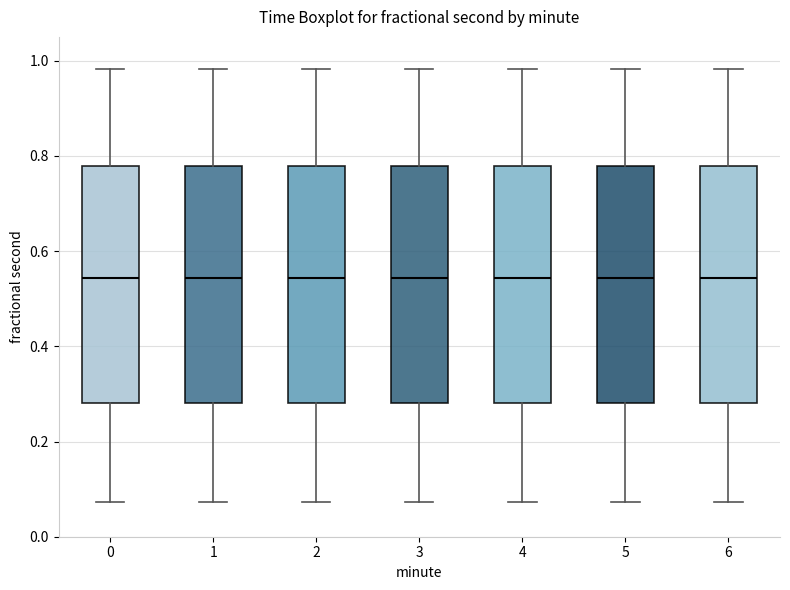

Reading left to right, read every box against the y-axis: the position of its median line, the range the box covers, and the ends of its whiskers. The values are not printed on the chart, so give them approximately, as read against the axis.

0: median 0.54, box 0.28 to 0.78, whiskers 0.08 to 0.98
1: median 0.54, box 0.28 to 0.78, whiskers 0.08 to 0.98
2: median 0.54, box 0.28 to 0.78, whiskers 0.08 to 0.98
3: median 0.54, box 0.28 to 0.78, whiskers 0.08 to 0.98
4: median 0.54, box 0.28 to 0.78, whiskers 0.08 to 0.98
5: median 0.54, box 0.28 to 0.78, whiskers 0.08 to 0.98
6: median 0.54, box 0.28 to 0.78, whiskers 0.08 to 0.98